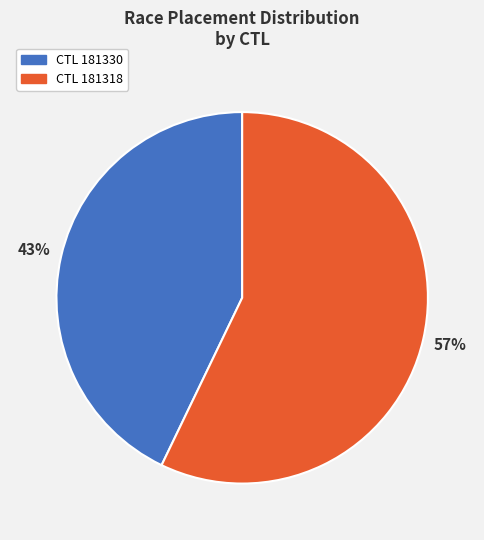

Combined, do CTL 181318 and CTL 181330 account for over 50%?

Yes